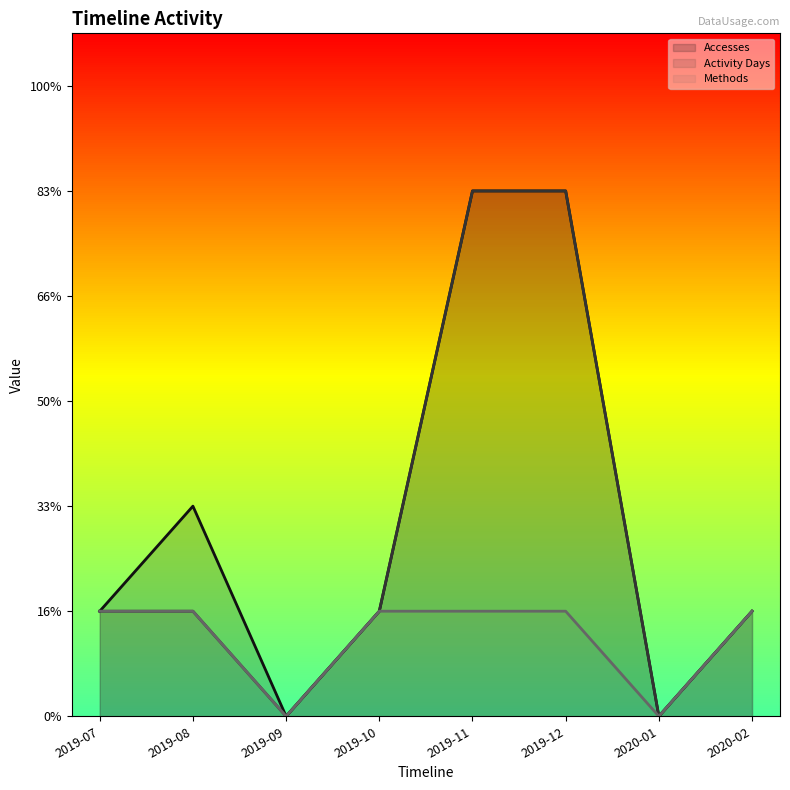

How many interior local valleys does the Activity Days series have?

2